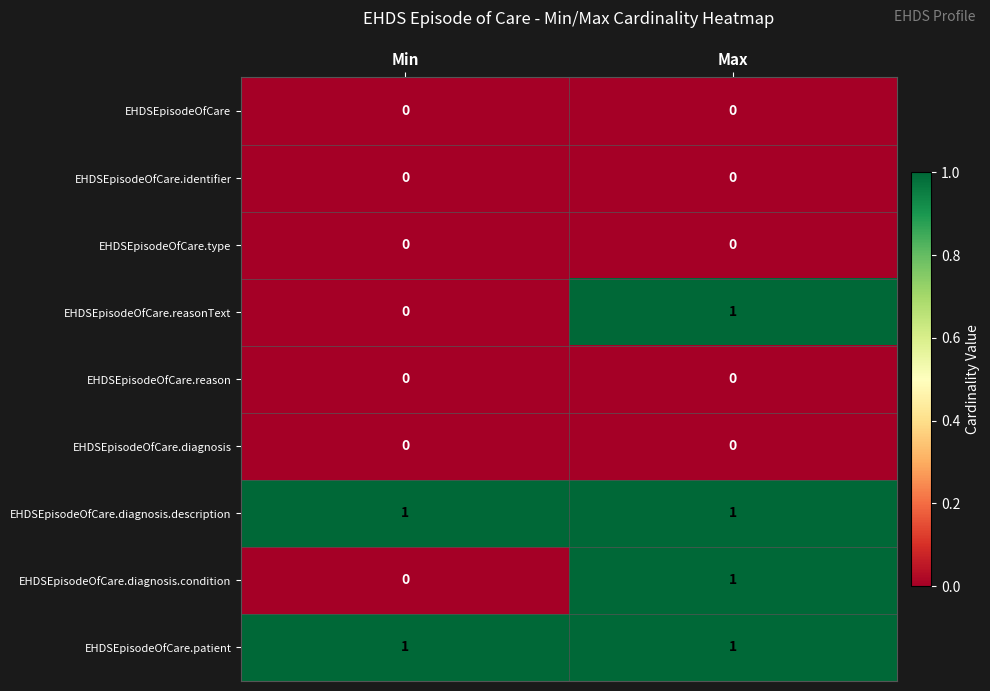

At which category is the sum across all series the highest?

Max